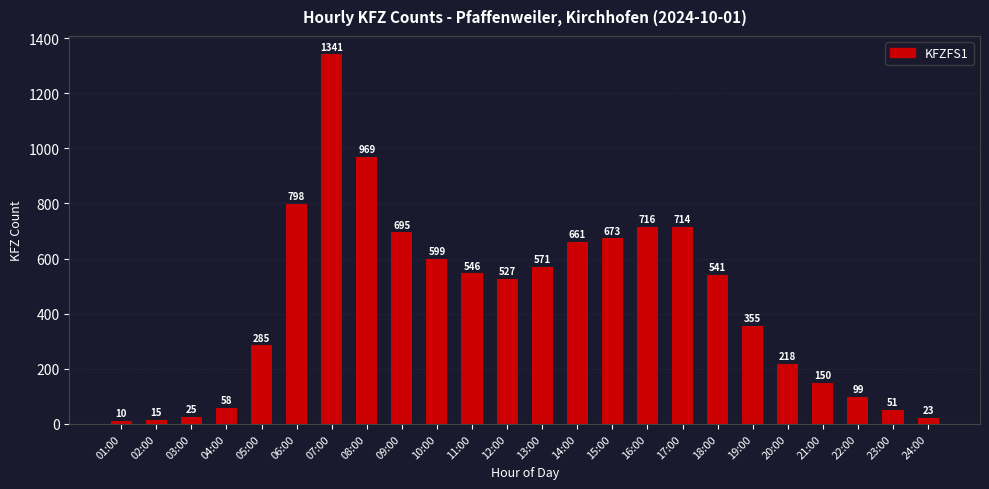

Rank the categories by value from highest to lowest.

07:00, 08:00, 06:00, 16:00, 17:00, 09:00, 15:00, 14:00, 10:00, 13:00, 11:00, 18:00, 12:00, 19:00, 05:00, 20:00, 21:00, 22:00, 04:00, 23:00, 03:00, 24:00, 02:00, 01:00